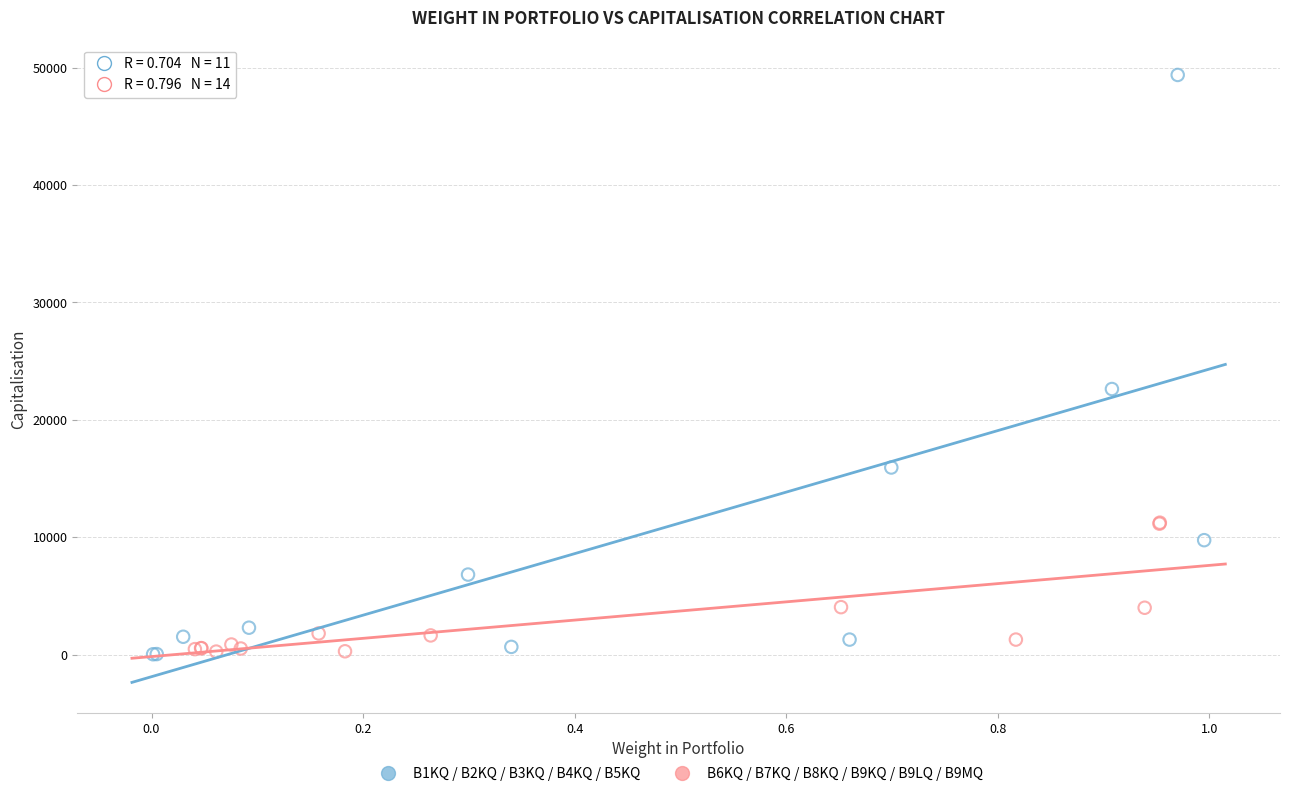

Which series has the largest Y range (max minus min)?

B1KQ / B2KQ / B3KQ / B4KQ / B5KQ